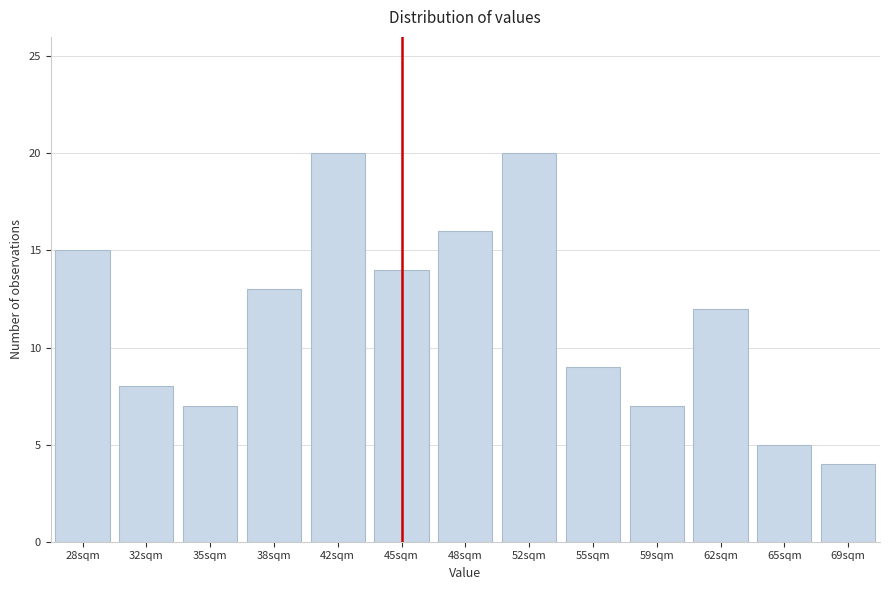

Reading left to right, extract all data points from this chart.

15	8	7	13	20	14	16	20	9	7	12	5	4